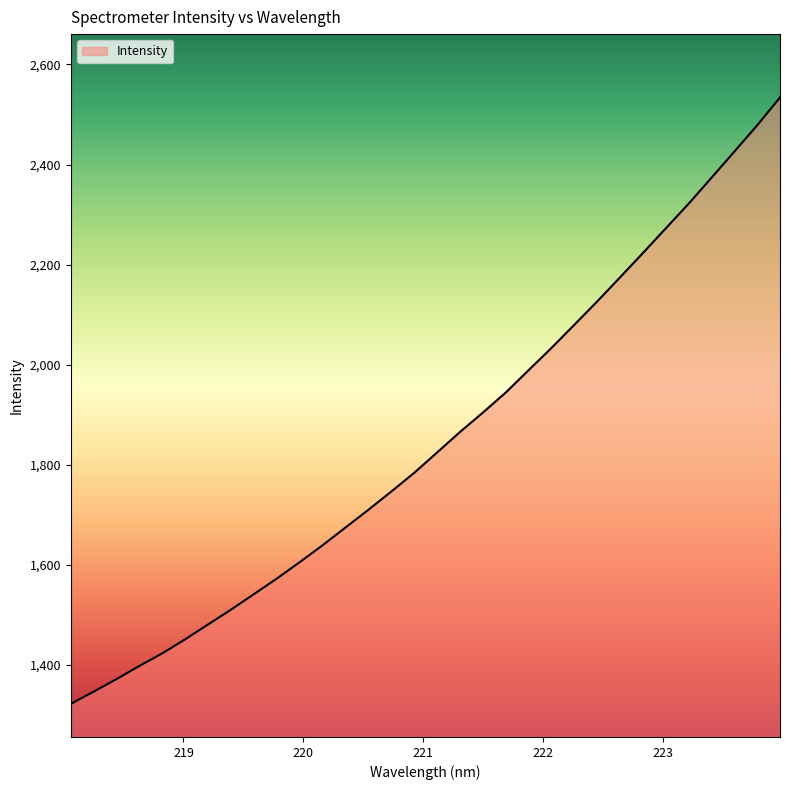

Count the number of data series in this chart.

1